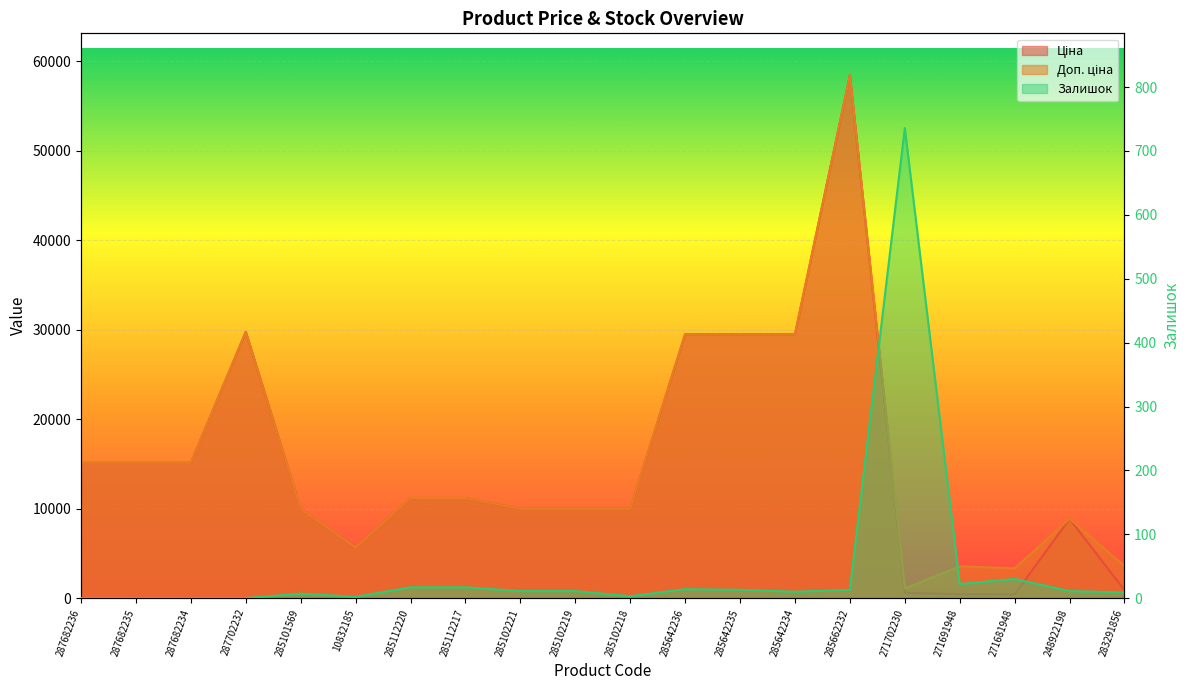

Between 285112217 and 287682235, which is larger?

287682235